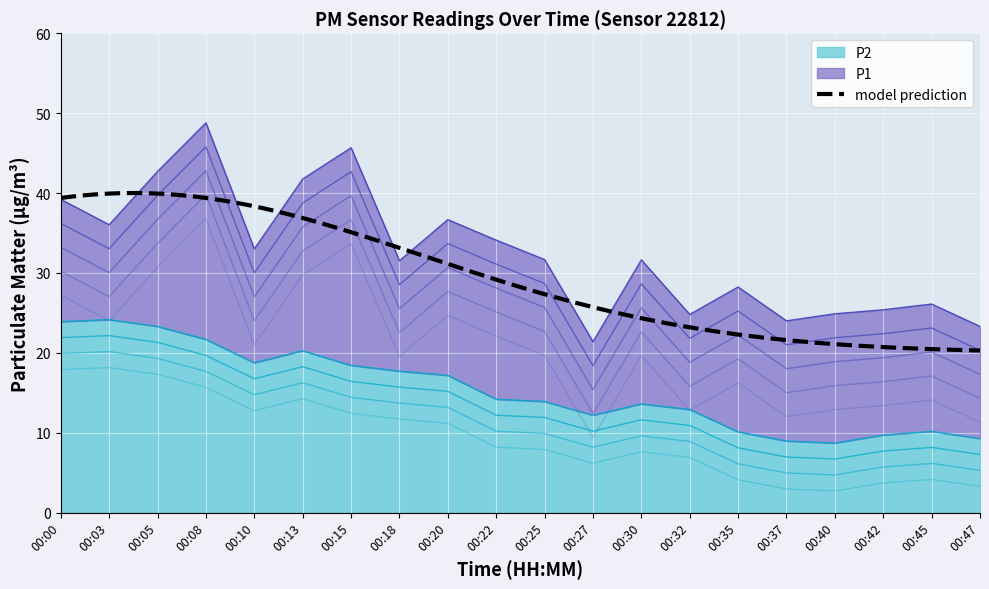

What is the maximum value for P2?

24.1